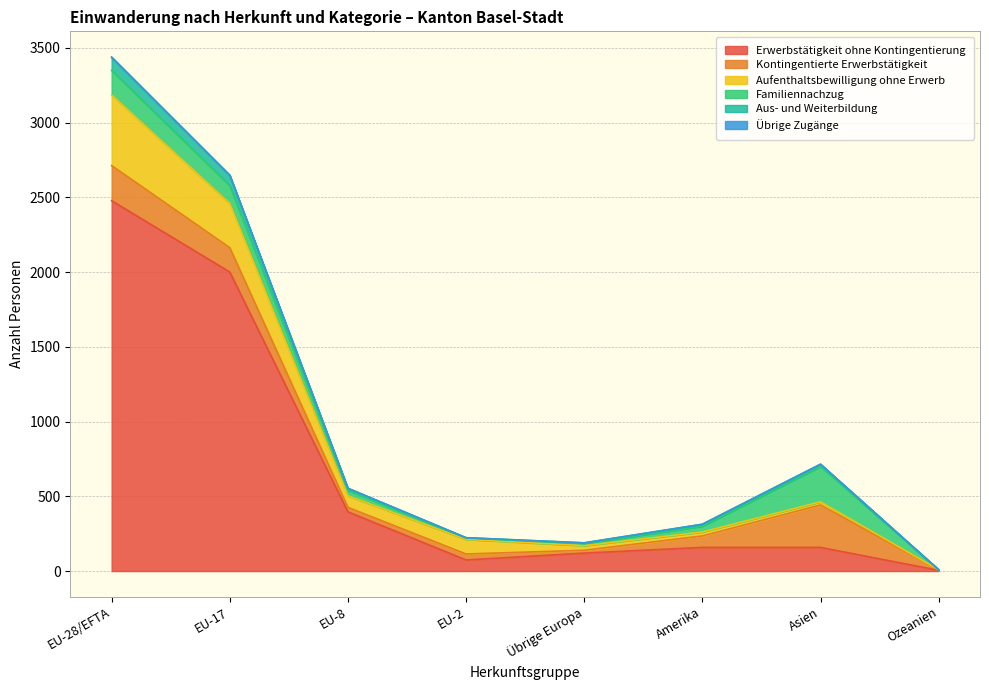

At which label does Aufenthaltsbewilligung ohne Erwerb first exceed 77?

EU-28/EFTA